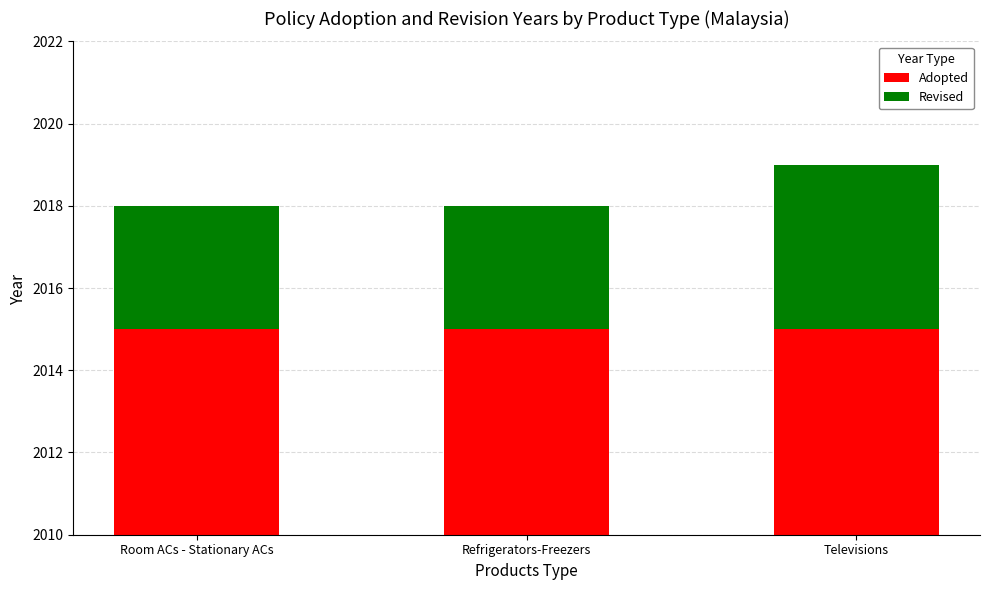

List the series in order of their overall mean, lowest first.

Revised, Adopted